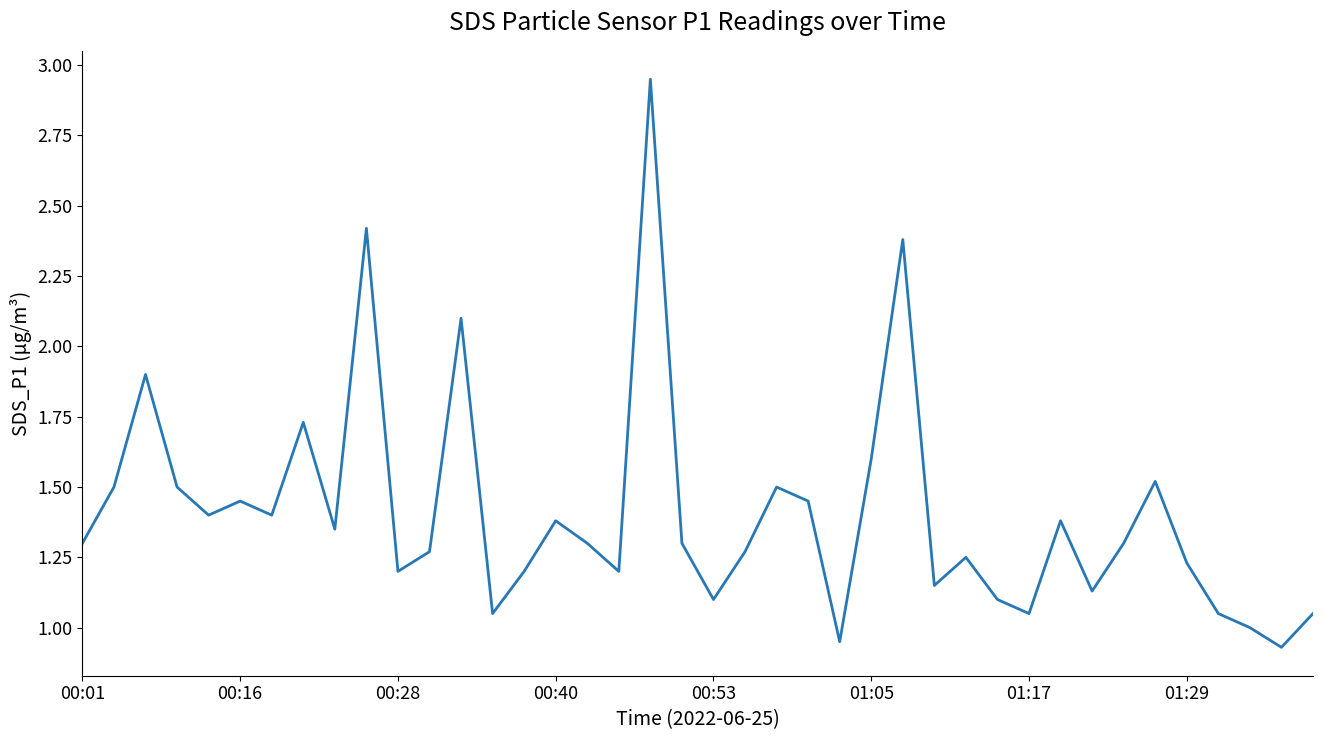

What is the difference between the maximum and minimum values?

2.0